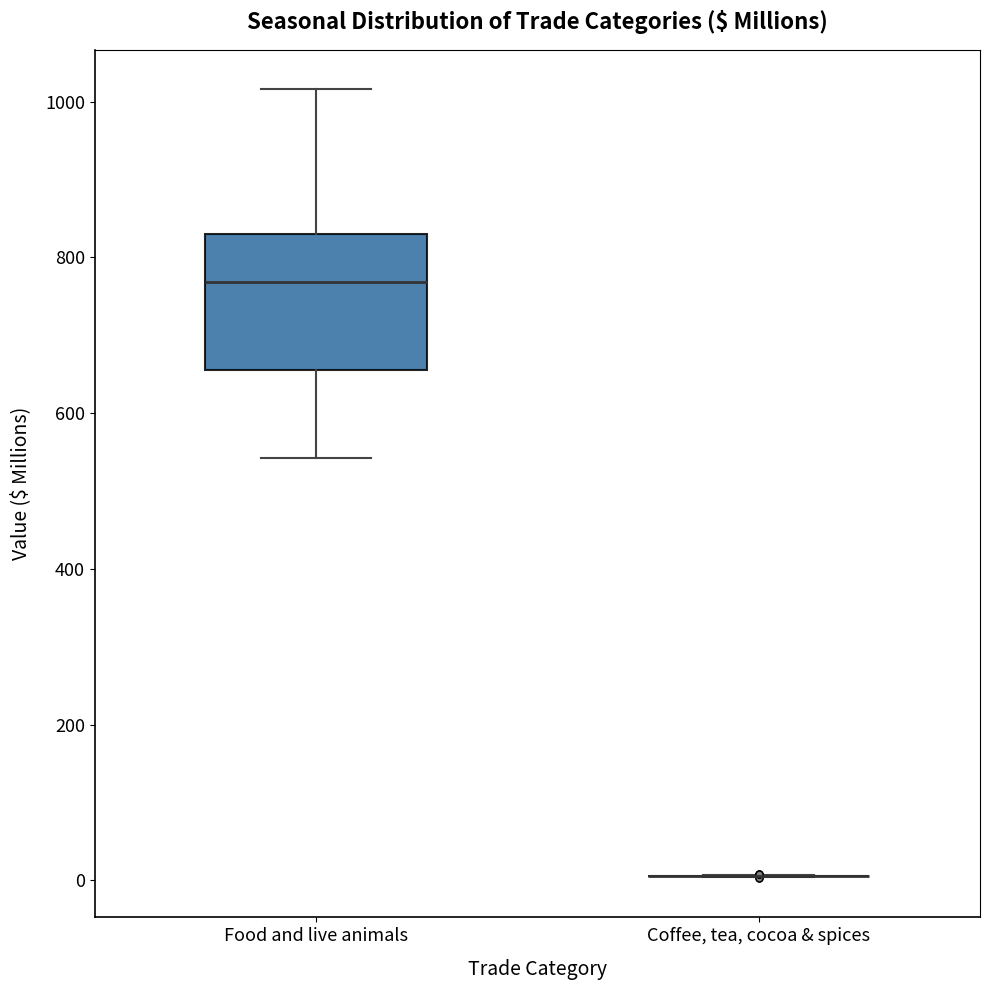

Which box is the tallest, from its lower edge to its upper edge?

Food and live animals